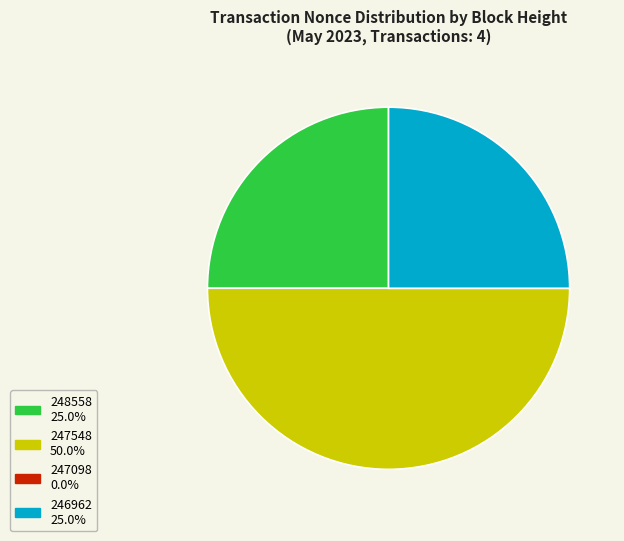

Does 248558 25.0% represent more than half of the total?

No